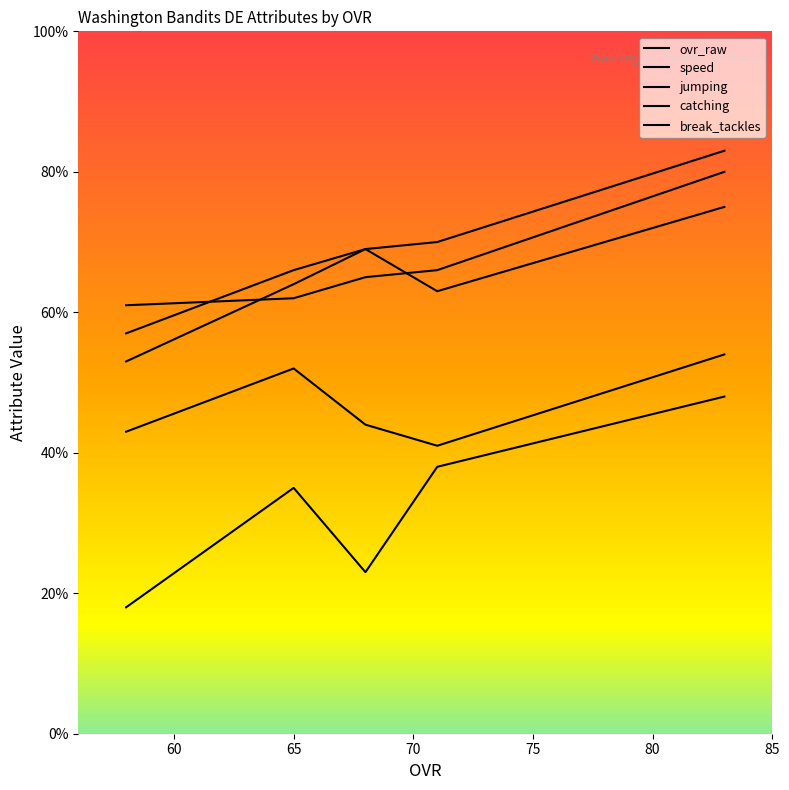

What is the smallest value displayed?

18